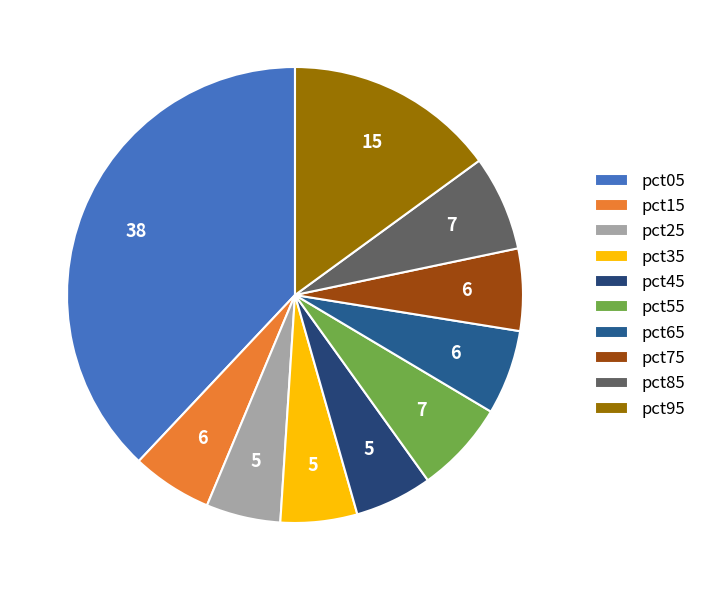

True or false: pct15 accounts for 6% of the total.

True